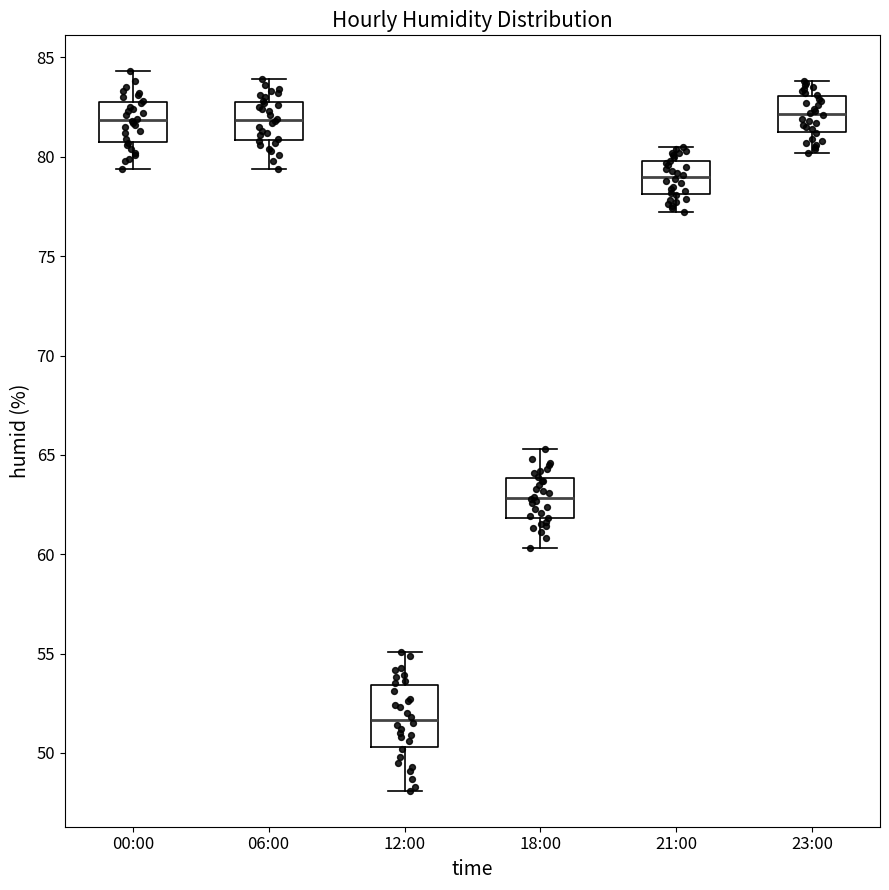

Reading left to right, transcribe this box plot: for each box, give where its median line is, the range the box spans, and where its two whiskers end, as read against the y-axis. The values are not printed on the chart, so give them approximately, as read against the axis.

00:00: median 82.0, box 81.0 to 83.0, whiskers 79.5 to 84.5
06:00: median 82.0, box 81.0 to 83.0, whiskers 79.5 to 84.0
12:00: median 51.5, box 50.5 to 53.5, whiskers 48.0 to 55.0
18:00: median 63.0, box 62.0 to 64.0, whiskers 60.5 to 65.5
21:00: median 79.0, box 78.0 to 80.0, whiskers 77.0 to 80.5
23:00: median 82.0, box 81.5 to 83.0, whiskers 80.0 to 84.0